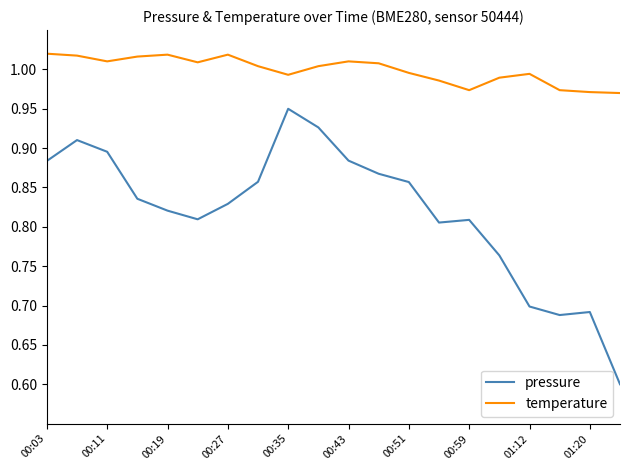

Which series has the largest total across all categories?

temperature